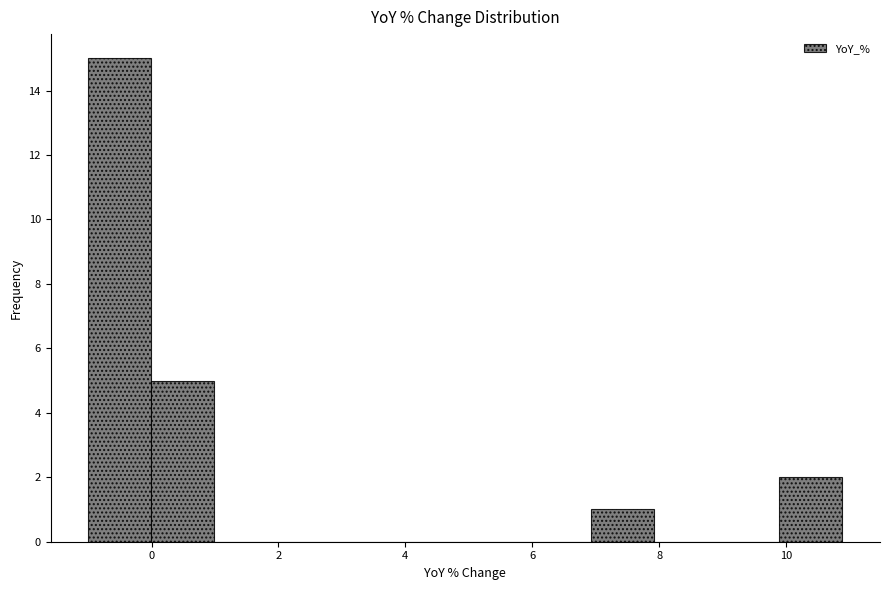

Reading left to right, transcribe this chart: for each bar, give the range it covers on the x-axis and its height. Neither the bar edges nor the heights are printed on the chart, so give them approximately, as read against the axes.

-1.0 to 0.0: 15
0.0 to 1.0: 5
1.0 to 2.0: 0
2.0 to 3.0: 0
3.0 to 4.0: 0
4.0 to 5.0: 0
5.0 to 6.0: 0
6.0 to 7.0: 0
7.0 to 8.0: 1
8.0 to 9.0: 0
9.0 to 9.8: 0
9.8 to 10.8: 2